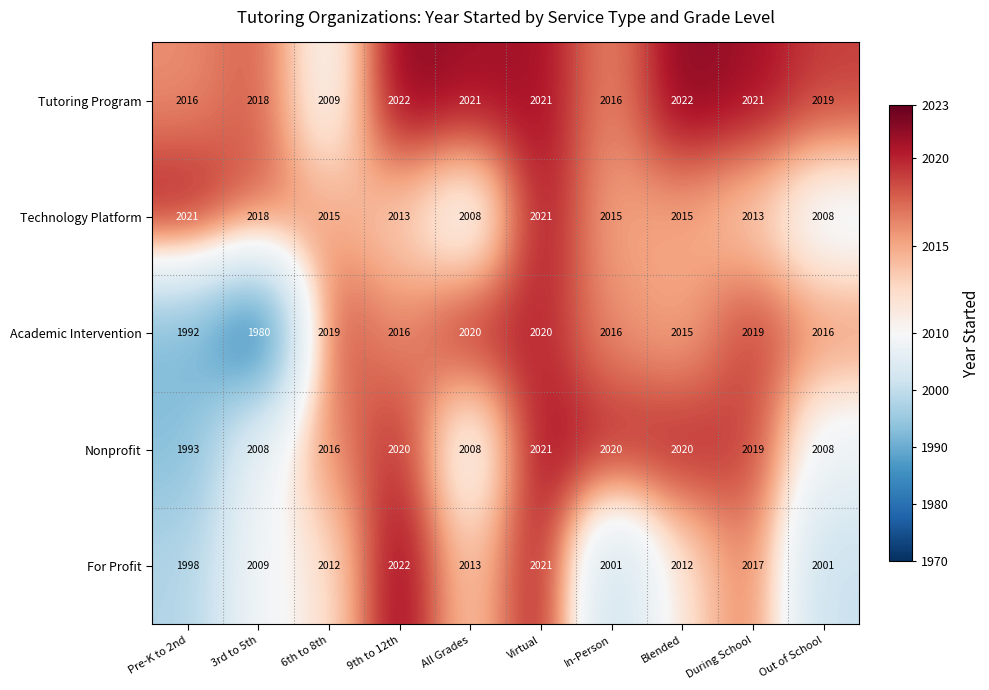

Between Blended and Out of School, which series saw the biggest shift?

Nonprofit